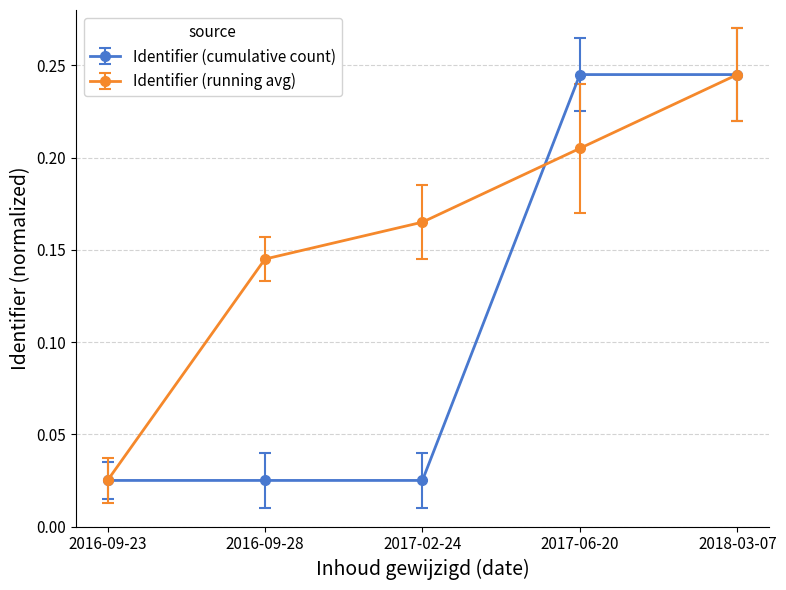

What is the label of the 1st point from the right?

2018-03-07